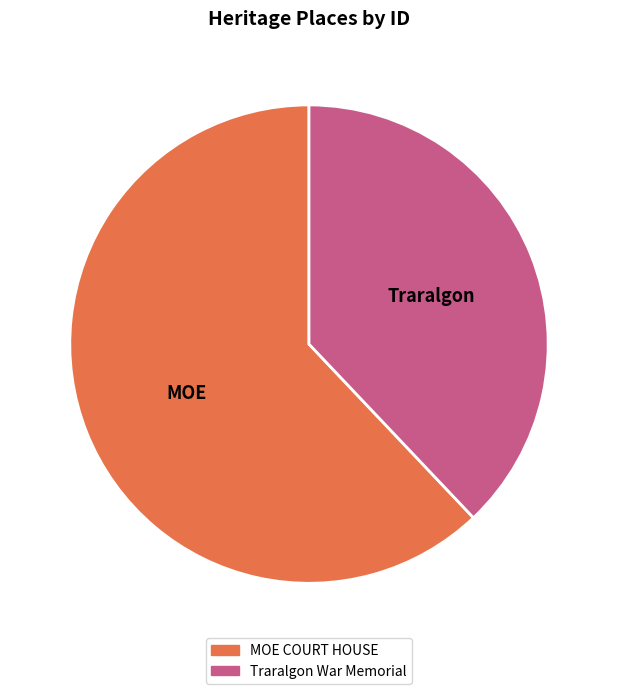

The MOE COURT HOUSE slice represents 62% of the pie. True or false?

True